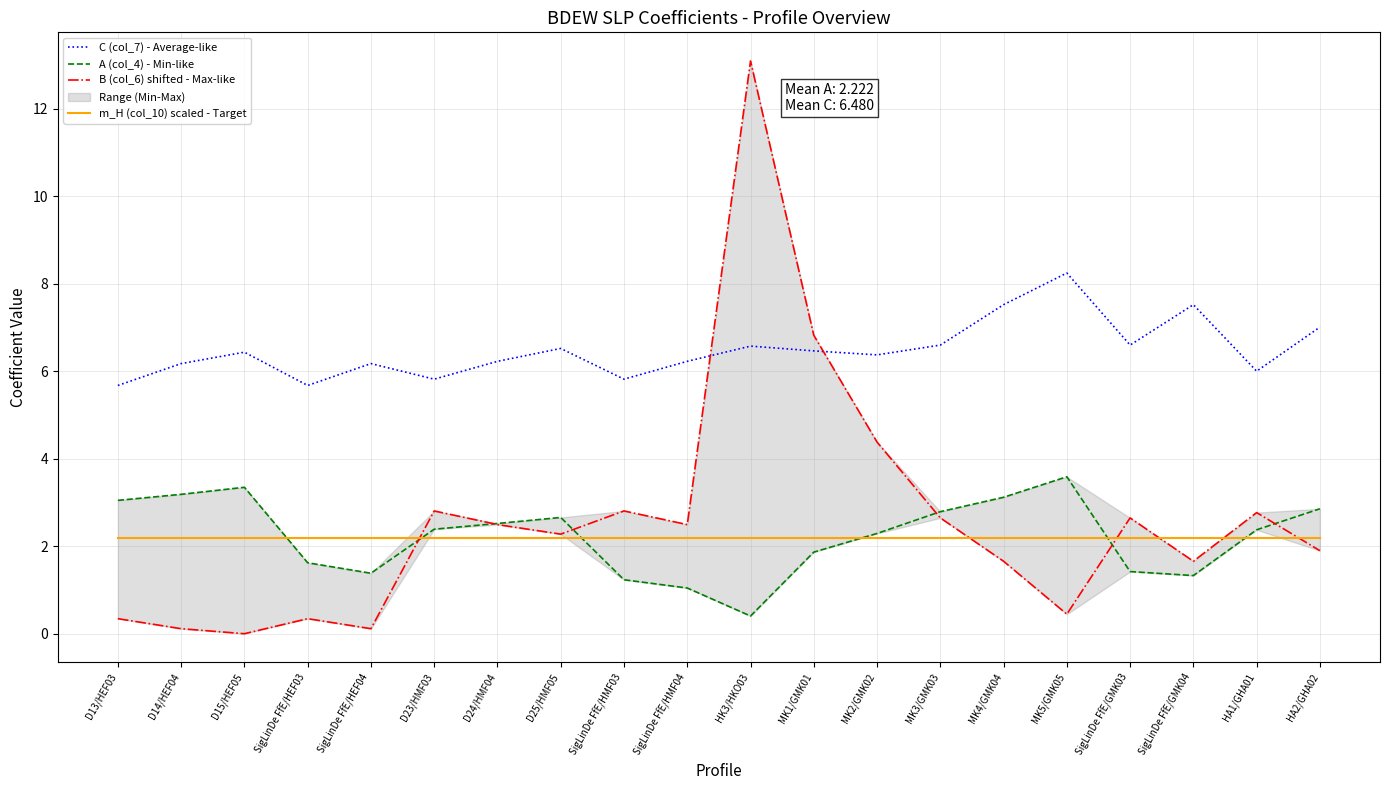

Which series has the largest range (max minus min)?

B (col_6) shifted - Max-like